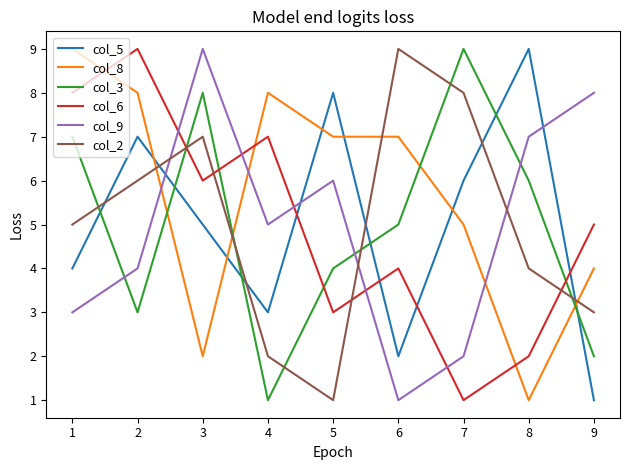

Which series has the largest total across all categories?

col_8